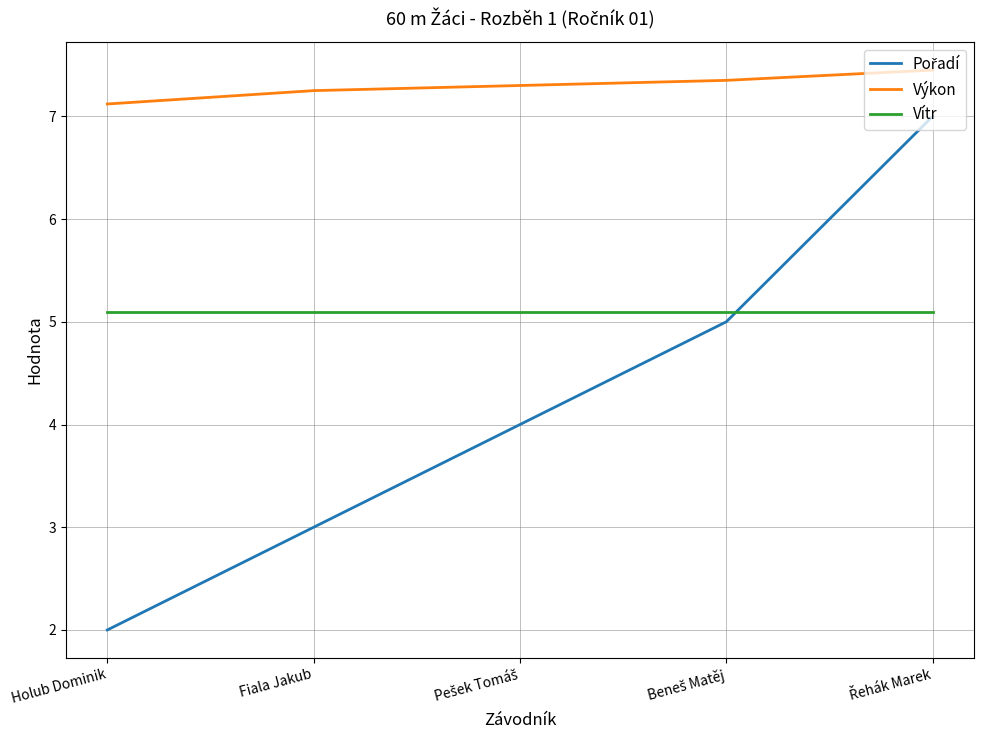

True or false: Vítr and Výkon intersect in this chart.

False